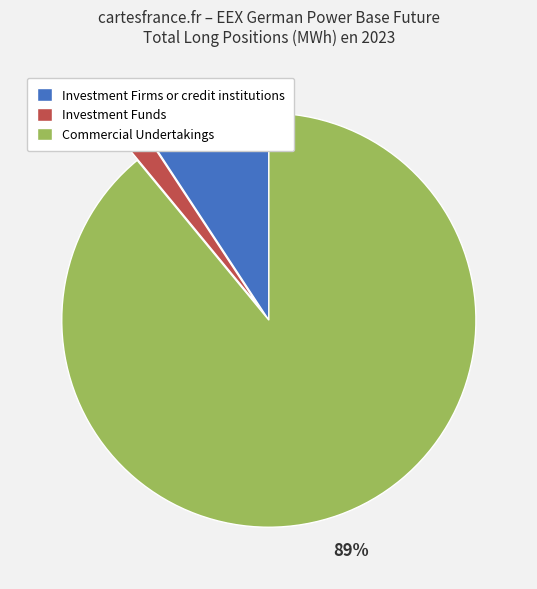

Is Investment Firms or credit institutions the majority of the pie?

No